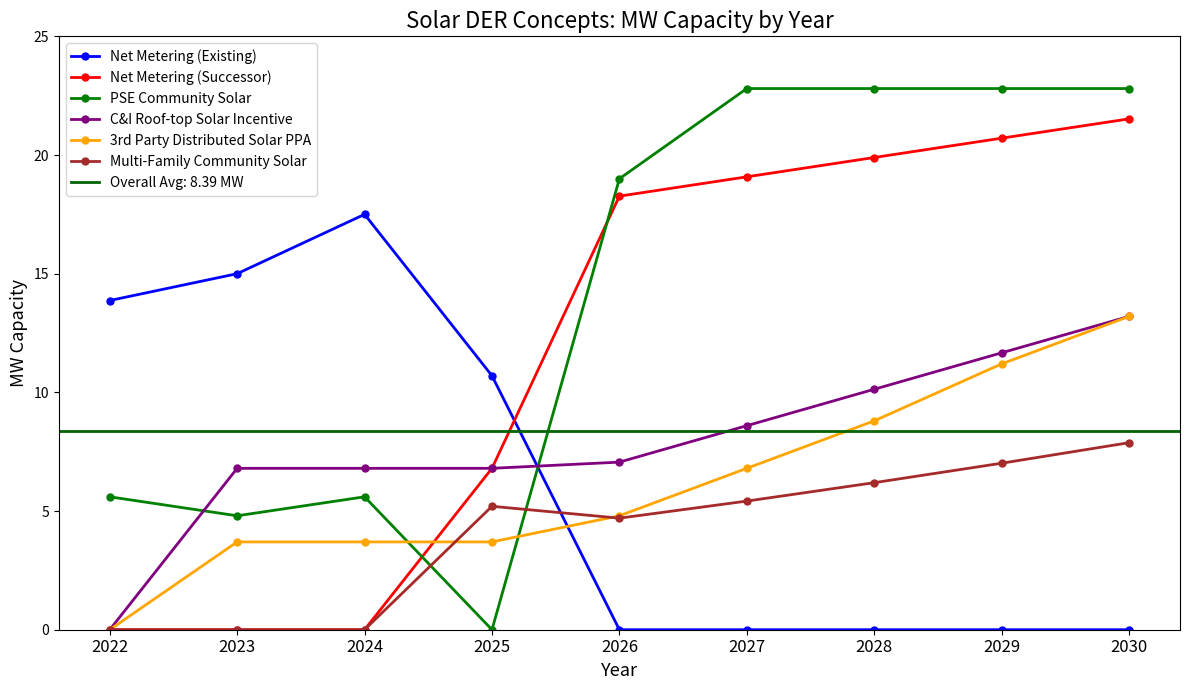

What is the difference between the maximum and second lowest values in the Net Metering (Existing) series?

17.5